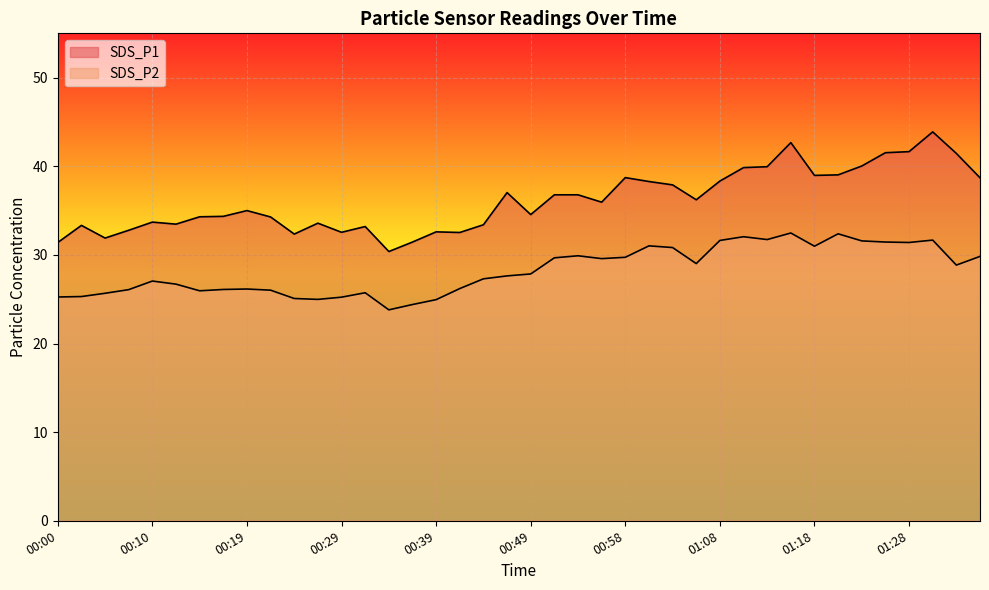

How many lines are shown in the chart?

2